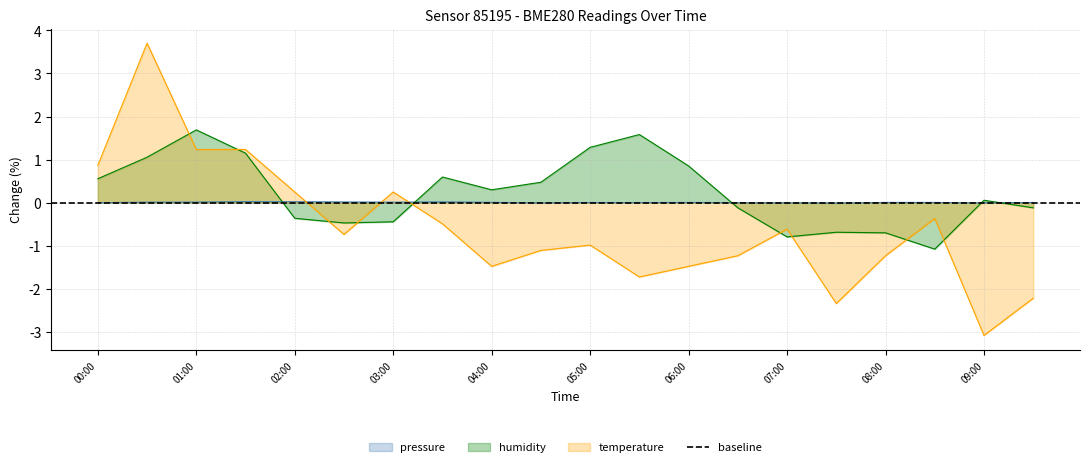

Which has a higher value, 07:30 or 03:00?

03:00